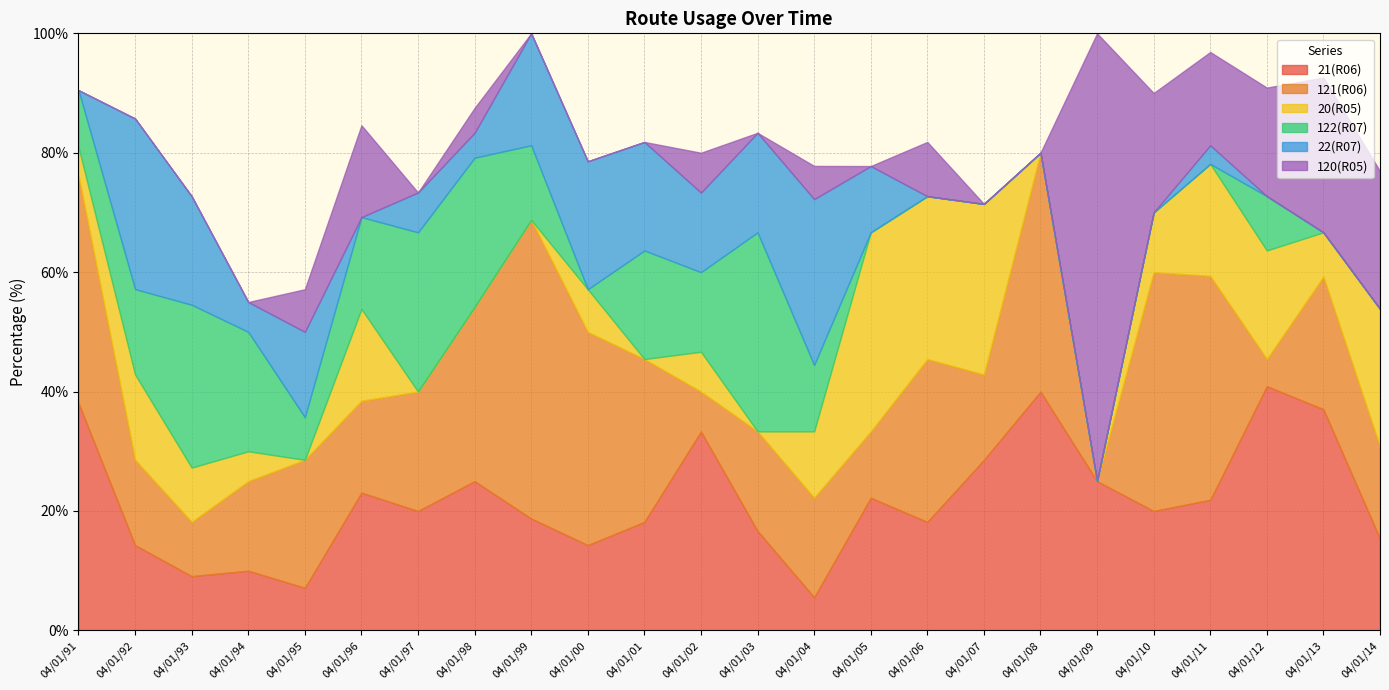

What is the sum of all 122(R07) values?

242.8